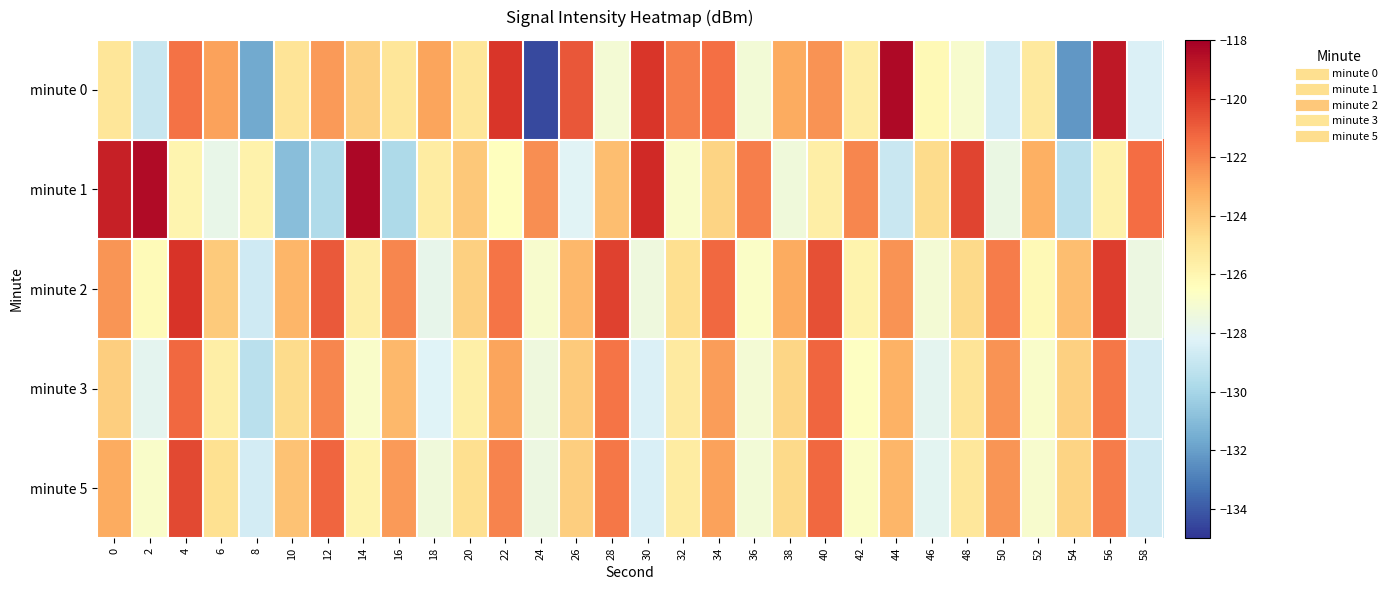

What is the spread (max minus min) of values at 50?

6.8